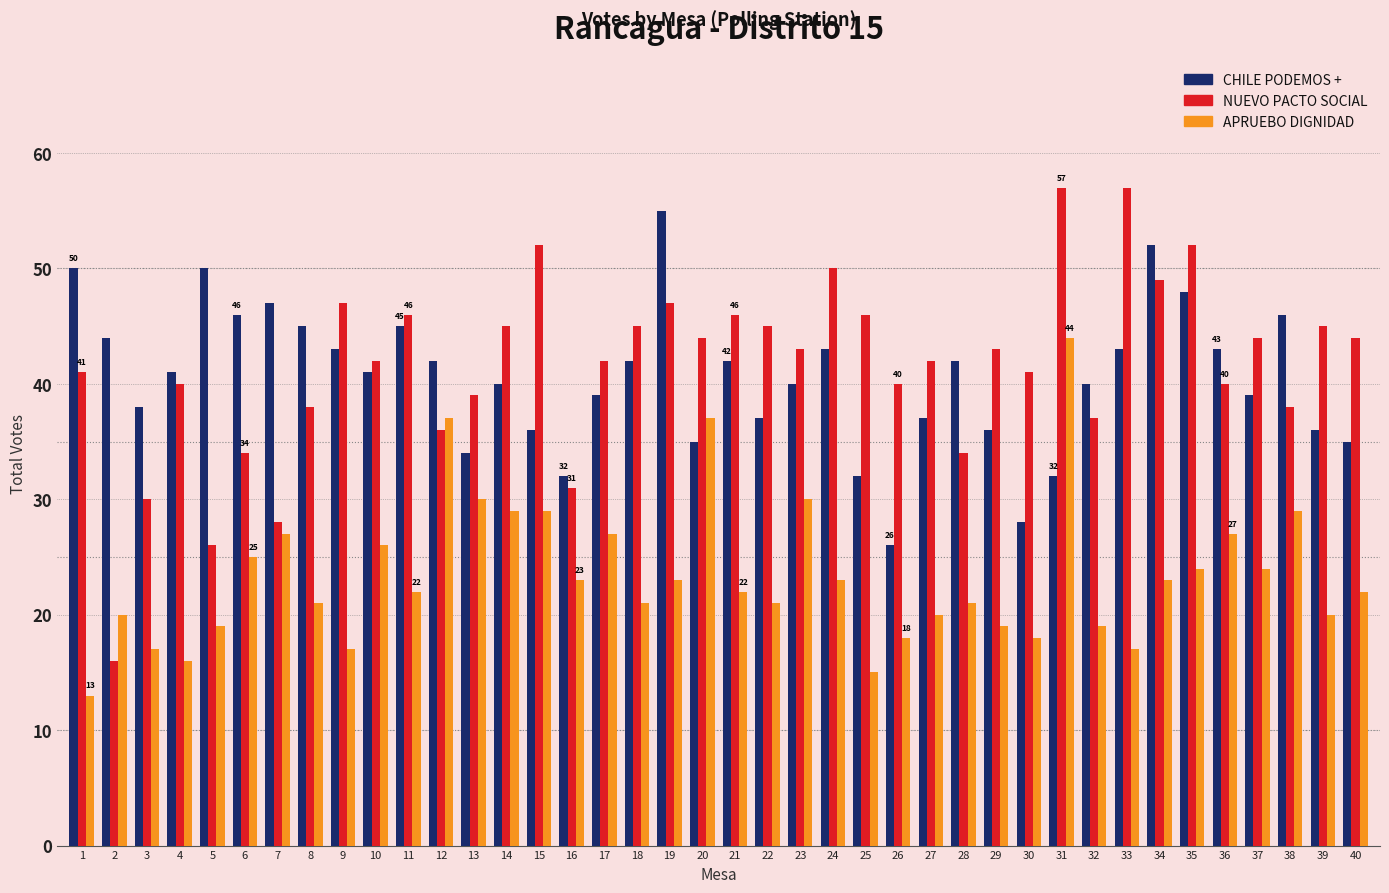

What is the value of the NUEVO PACTO SOCIAL bar at the 35th from the left?

52